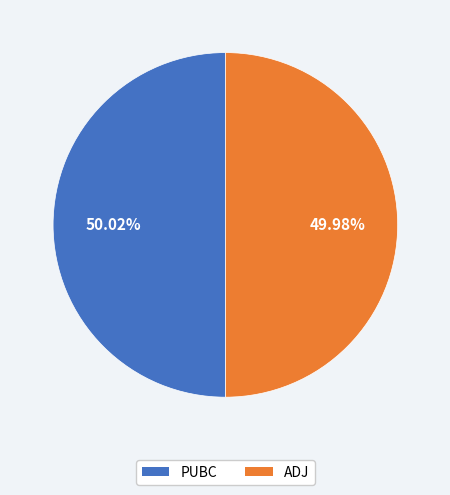

Does any single category account for the majority?

Yes